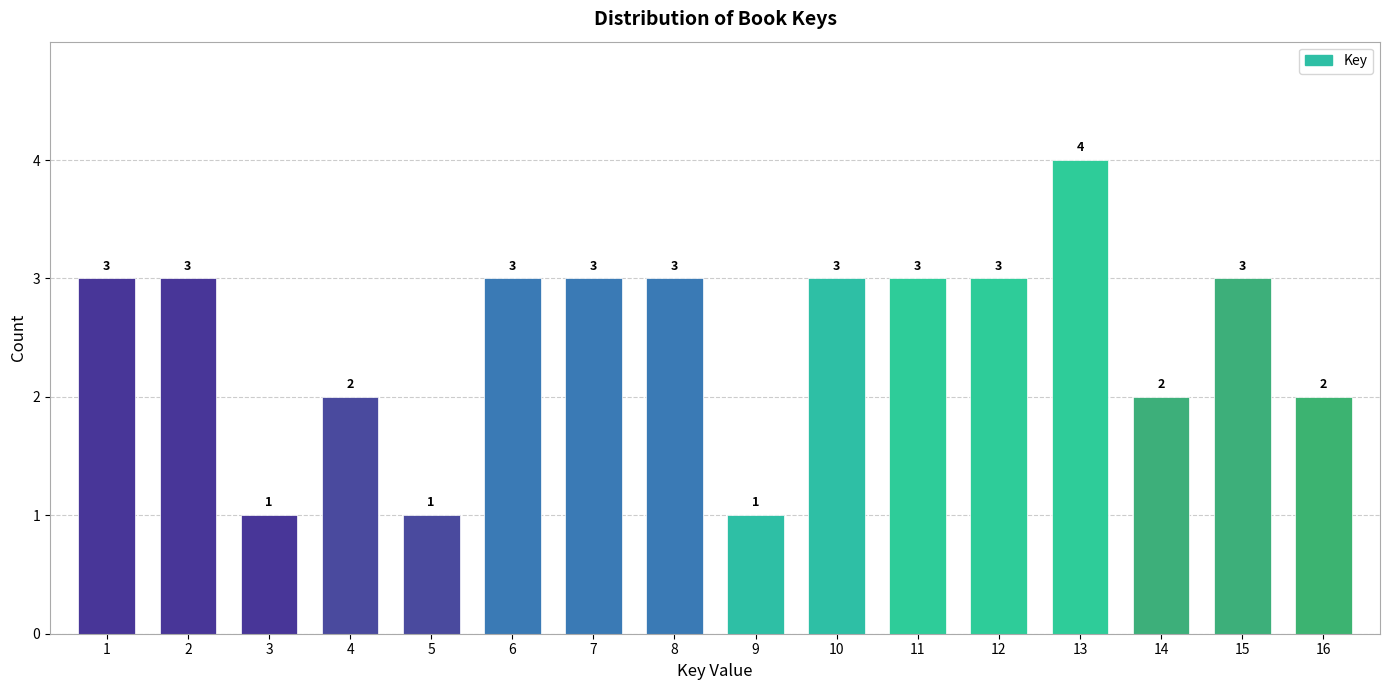

Reading right to left, what are all the values shown in this chart?

2	3	2	4	3	3	3	1	3	3	3	1	2	1	3	3